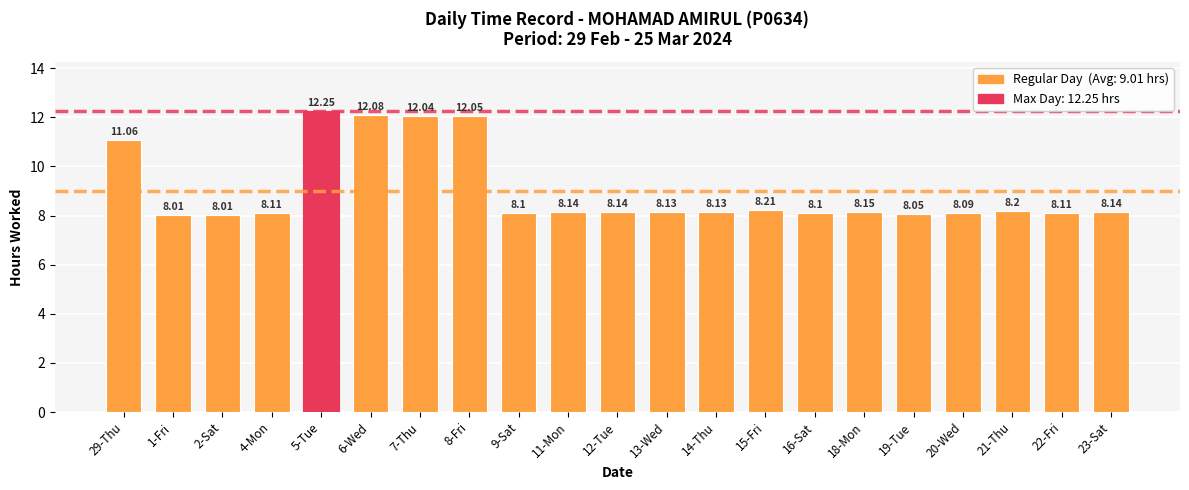

What is the minimum value shown in the chart?

8.0